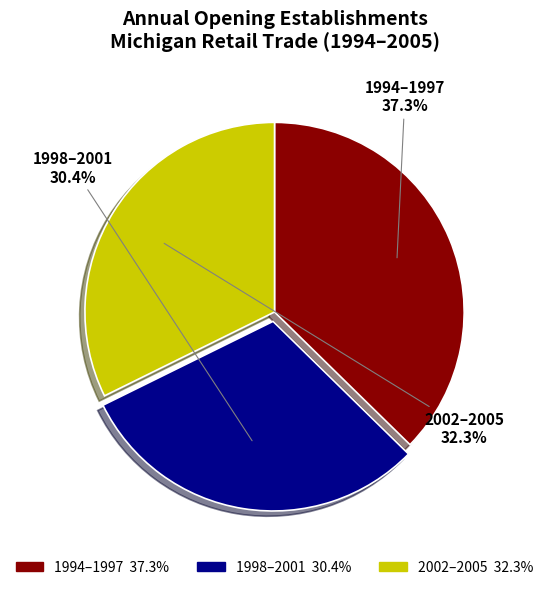

How many segments does this pie chart have?

3